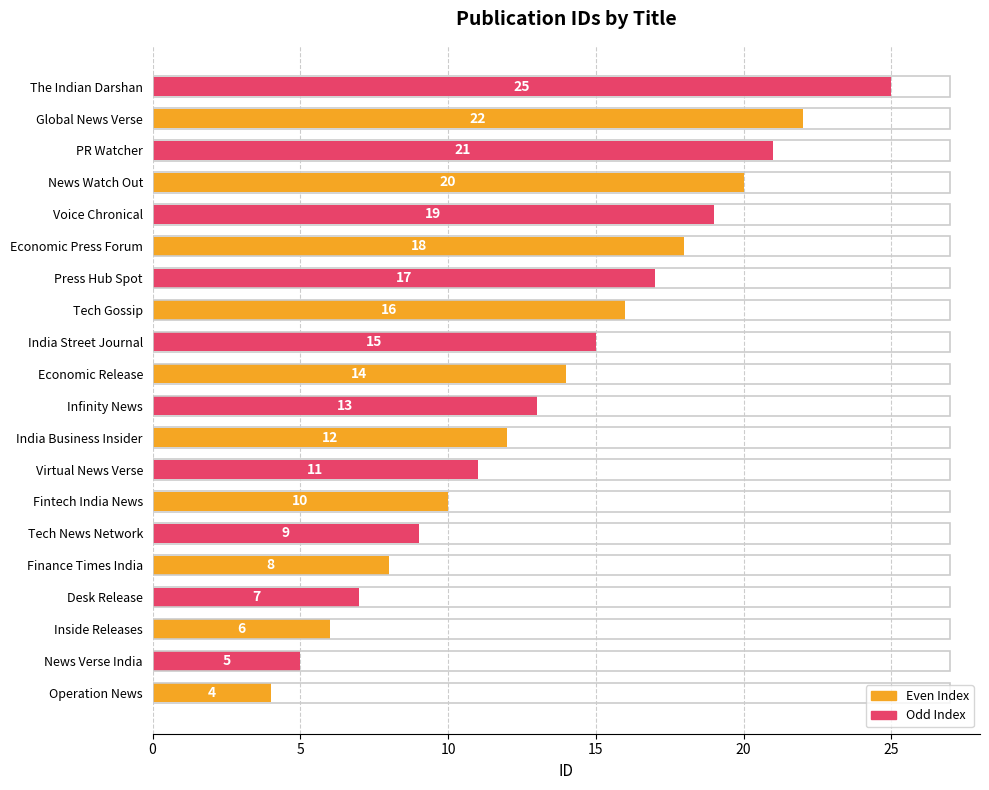

Rank the categories by value from lowest to highest.

Operation News, News Verse India, Inside Releases, Desk Release, Finance Times India, Tech News Network, Fintech India News, Virtual News Verse, India Business Insider, Infinity News, Economic Release, India Street Journal, Tech Gossip, Press Hub Spot, Economic Press Forum, Voice Chronical, News Watch Out, PR Watcher, Global News Verse, The Indian Darshan